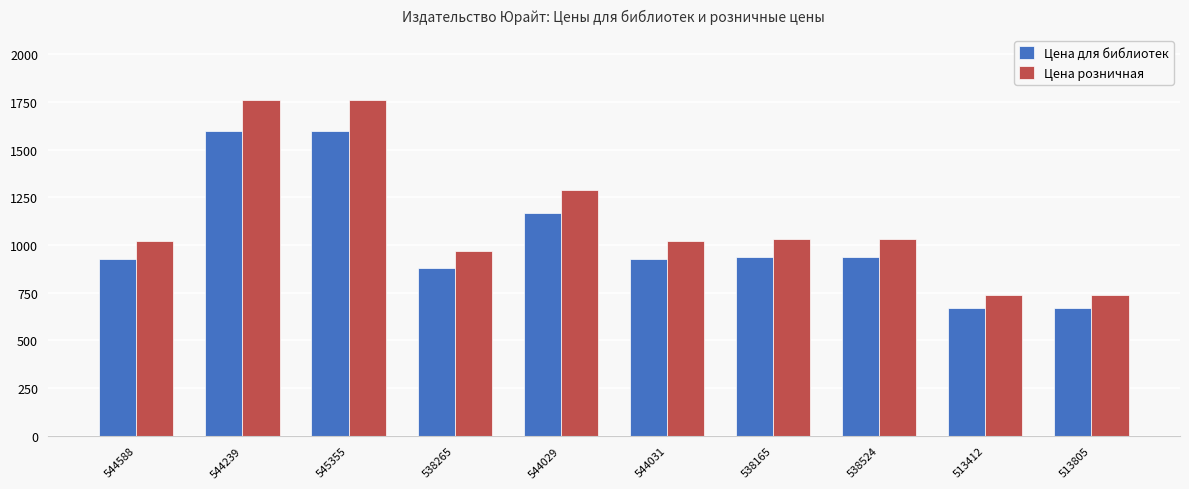

What is the lowest value of the Цена для библиотек series?

669